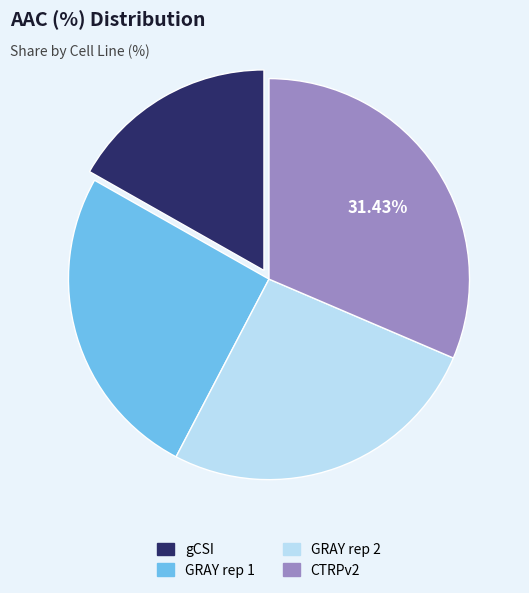

Is there a majority slice in this chart?

No